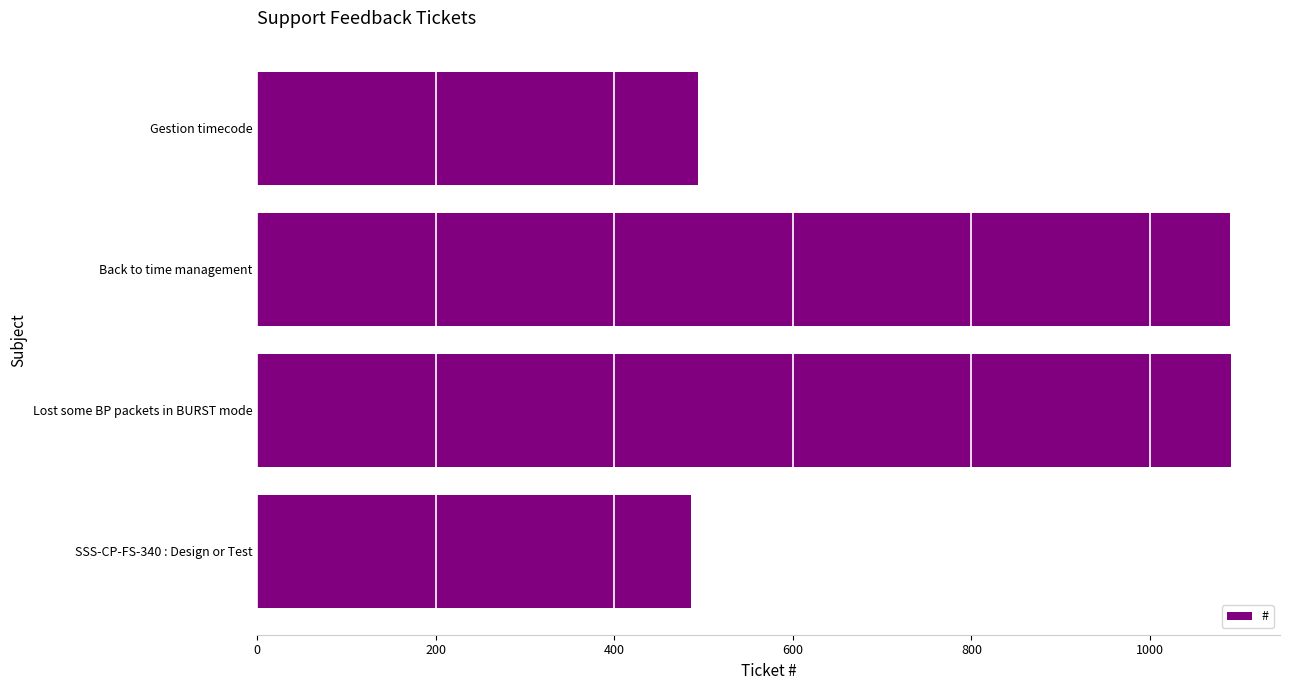

Count the number of categories in the chart.

4